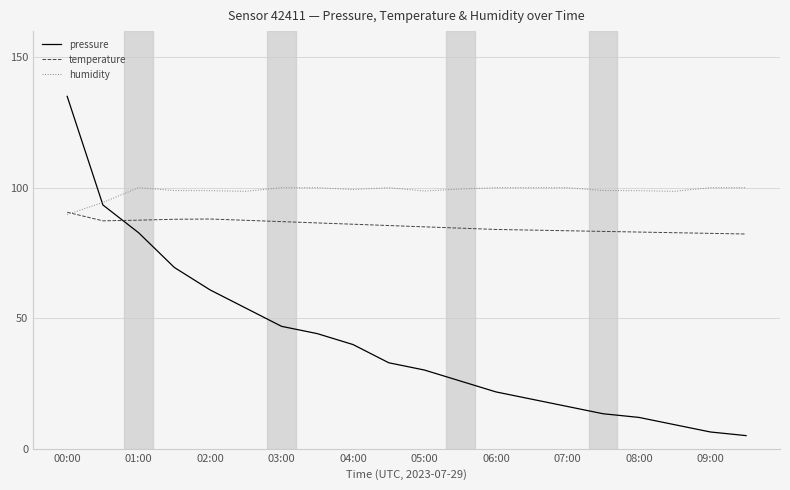

What is the greatest value displayed?

135.0